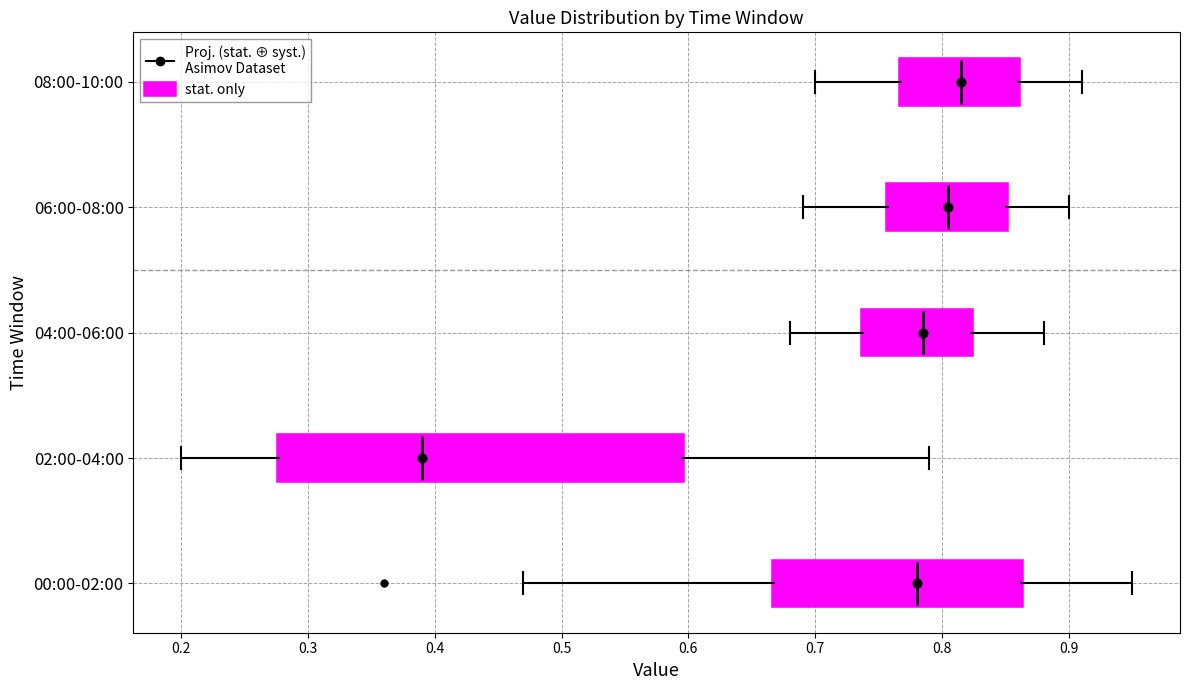

Reading bottom to top, read every box against the x-axis: the position of its median line, the range the box covers, and the ends of its whiskers. The values are not printed on the chart, so give them approximately, as read against the axis.

00:00-02:00: median 0.78, box 0.67 to 0.86, whiskers 0.47 to 0.95
02:00-04:00: median 0.39, box 0.28 to 0.60, whiskers 0.20 to 0.79
04:00-06:00: median 0.79, box 0.74 to 0.82, whiskers 0.68 to 0.88
06:00-08:00: median 0.81, box 0.76 to 0.85, whiskers 0.69 to 0.90
08:00-10:00: median 0.82, box 0.77 to 0.86, whiskers 0.70 to 0.91